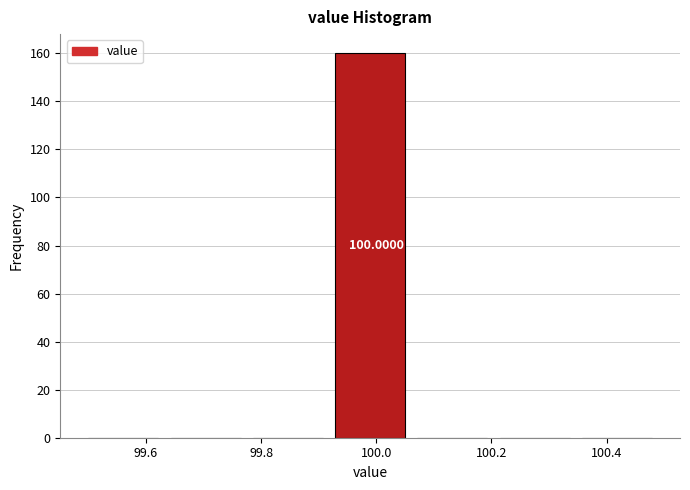

Over which range of the x-axis is the bar tallest?

99.92 to 100.08